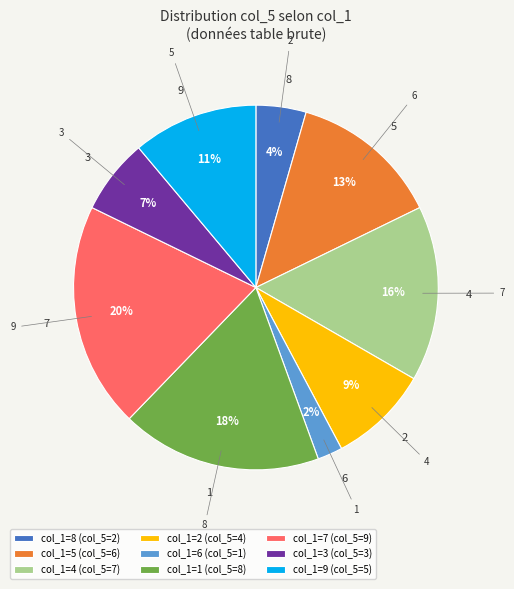

To the nearest percent, what is the difference between the col_1=1 (col_5=8) and col_1=3 (col_5=3) slice percentages?

11%